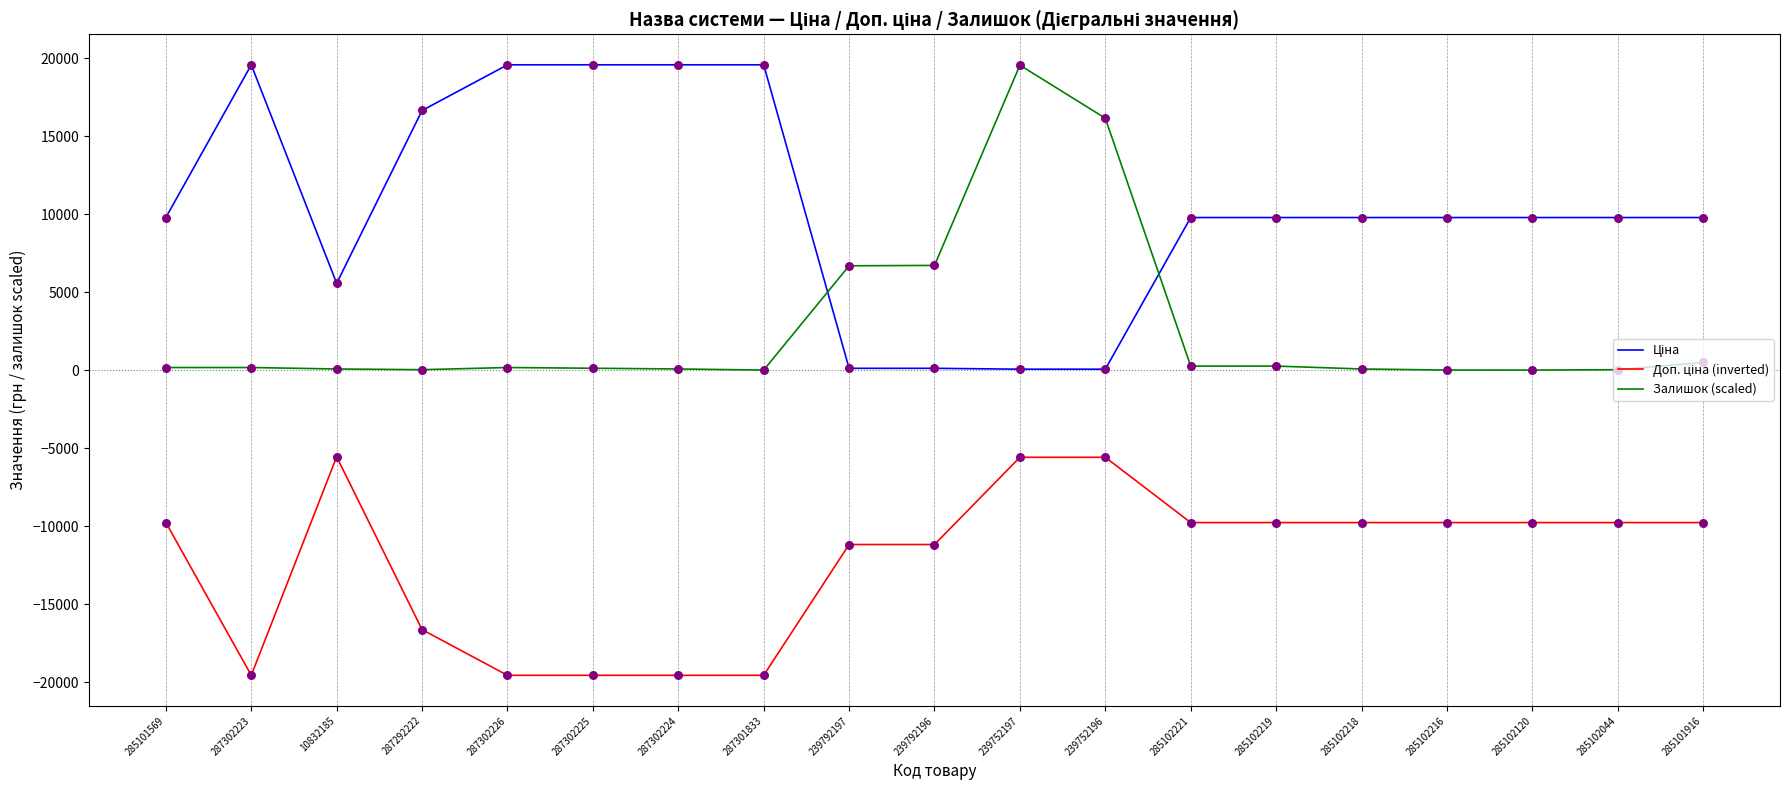

At which category is the sum across all series the highest?

239752197